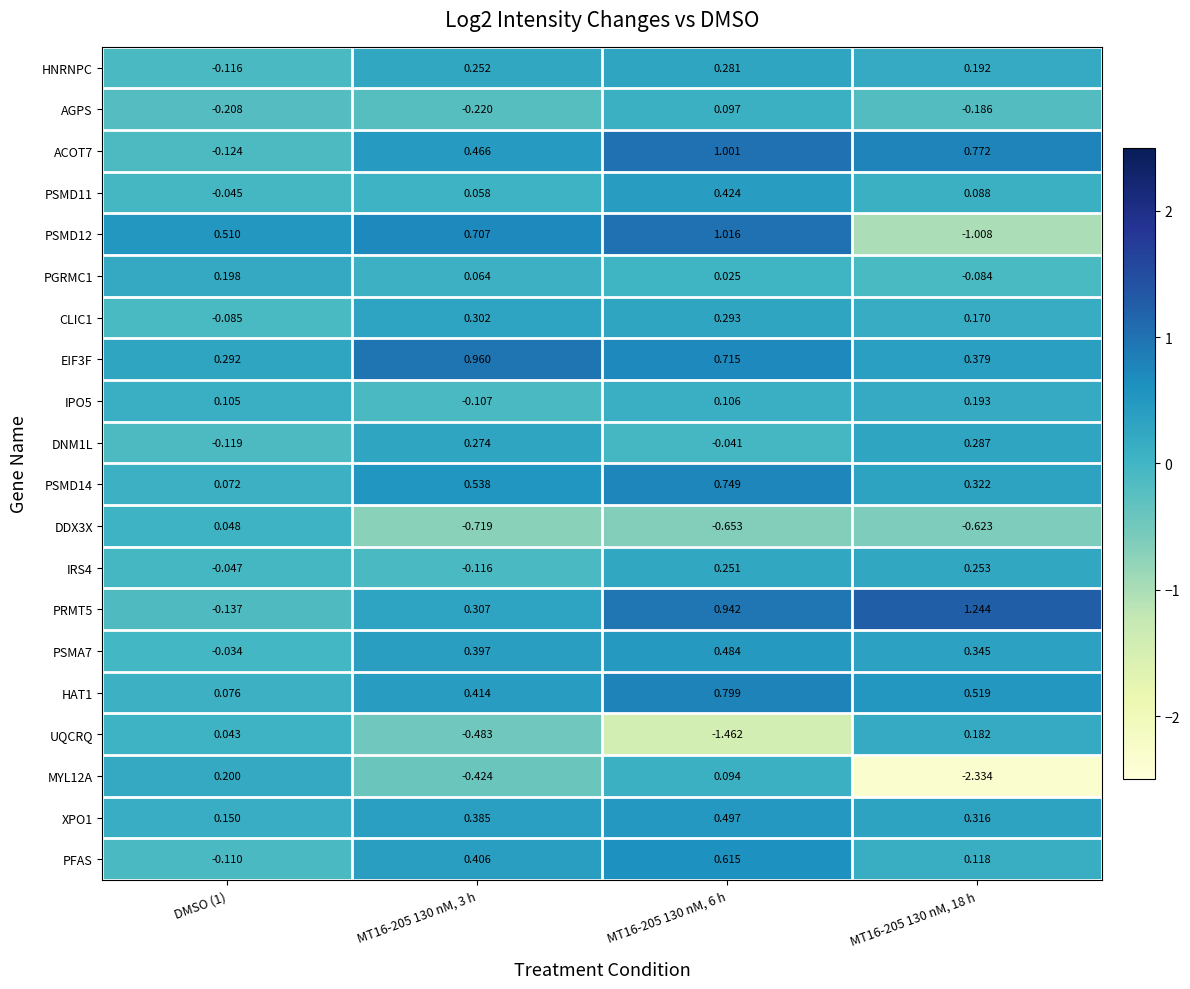

How many data points does each series have?

4